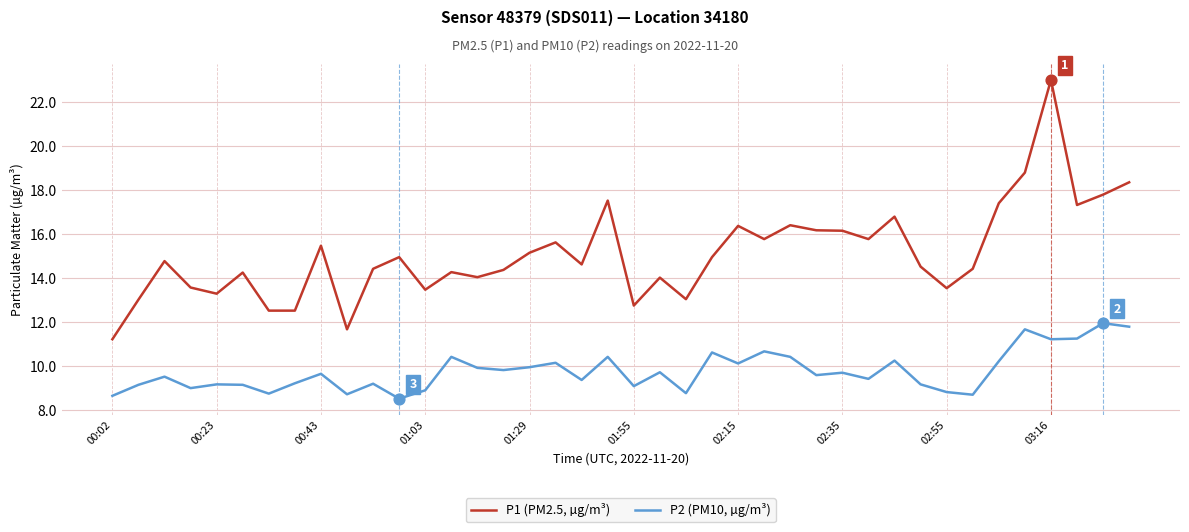

Which series has the widest spread of values?

P1 (PM2.5, µg/m³)